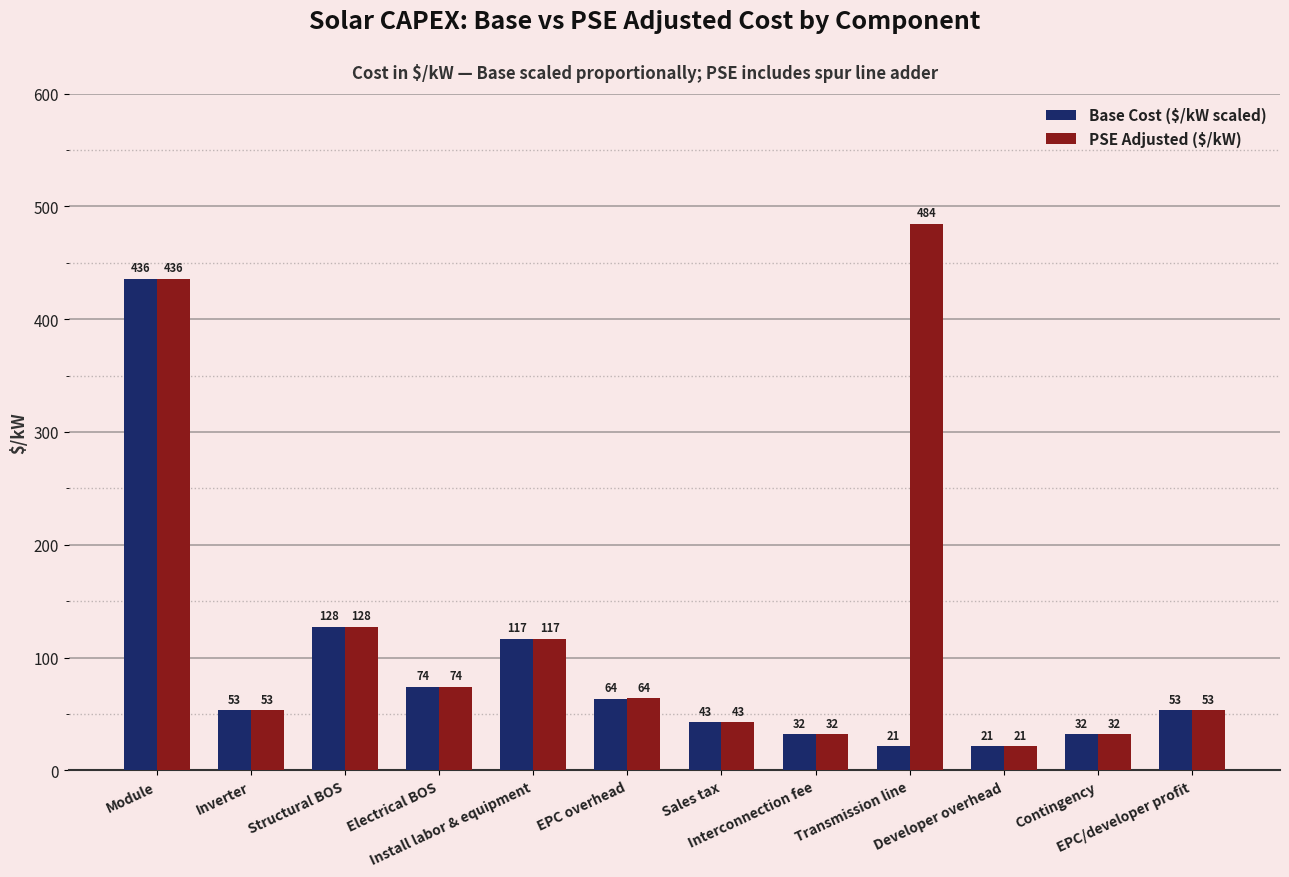

At how many categories does at least one series exceed 94?

4